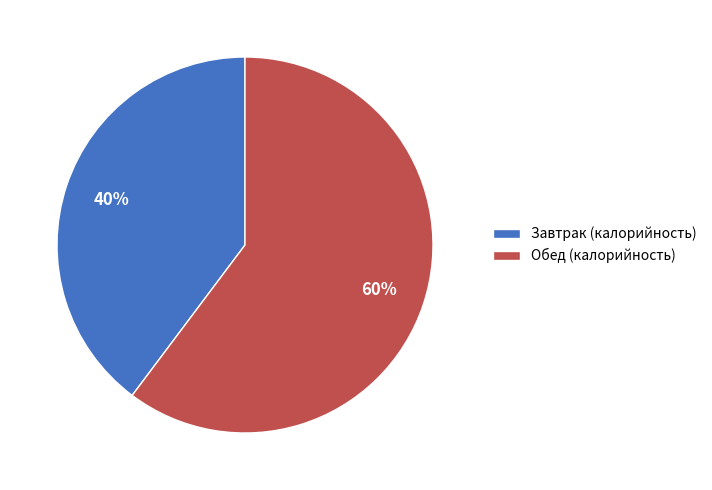

Rank the categories by value from highest to lowest.

Обед (калорийность), Завтрак (калорийность)